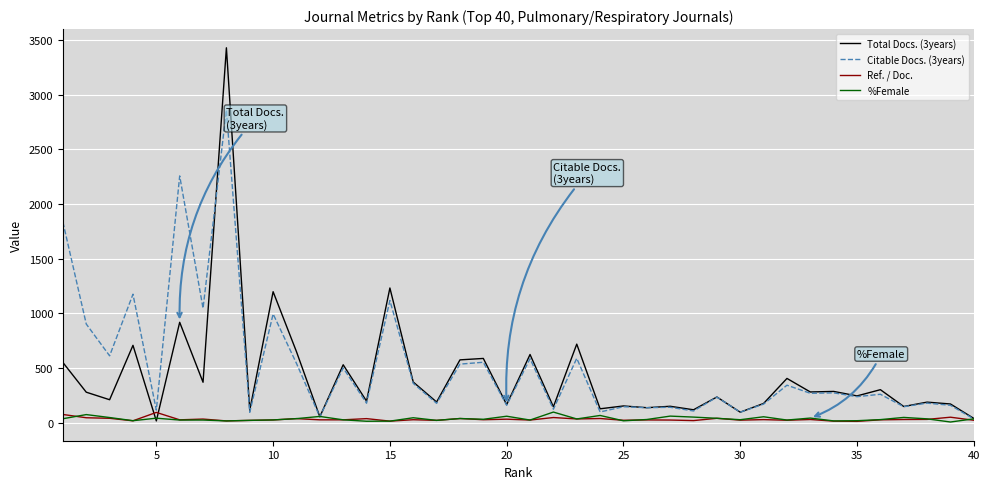

Which series has the largest range (max minus min)?

Total Docs. (3years)